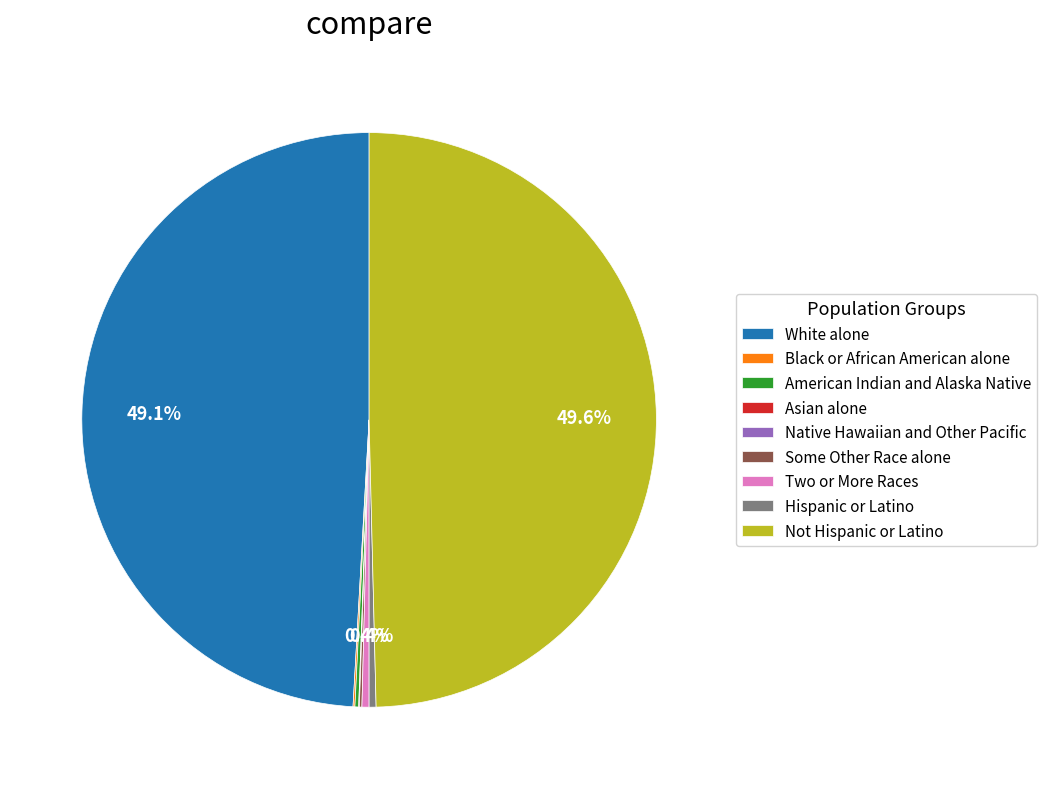

Is Hispanic or Latino the majority of the pie?

No